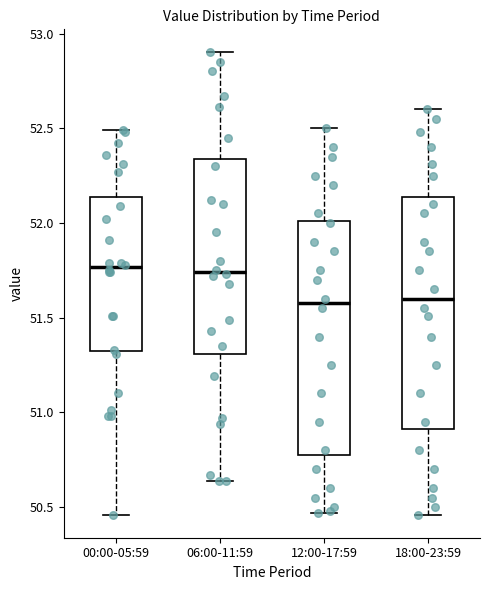

Where is the lower edge of the box for 00:00-05:59 on the y-axis? The values are not printed on the chart, so give them approximately, as read against the axis.

51.35